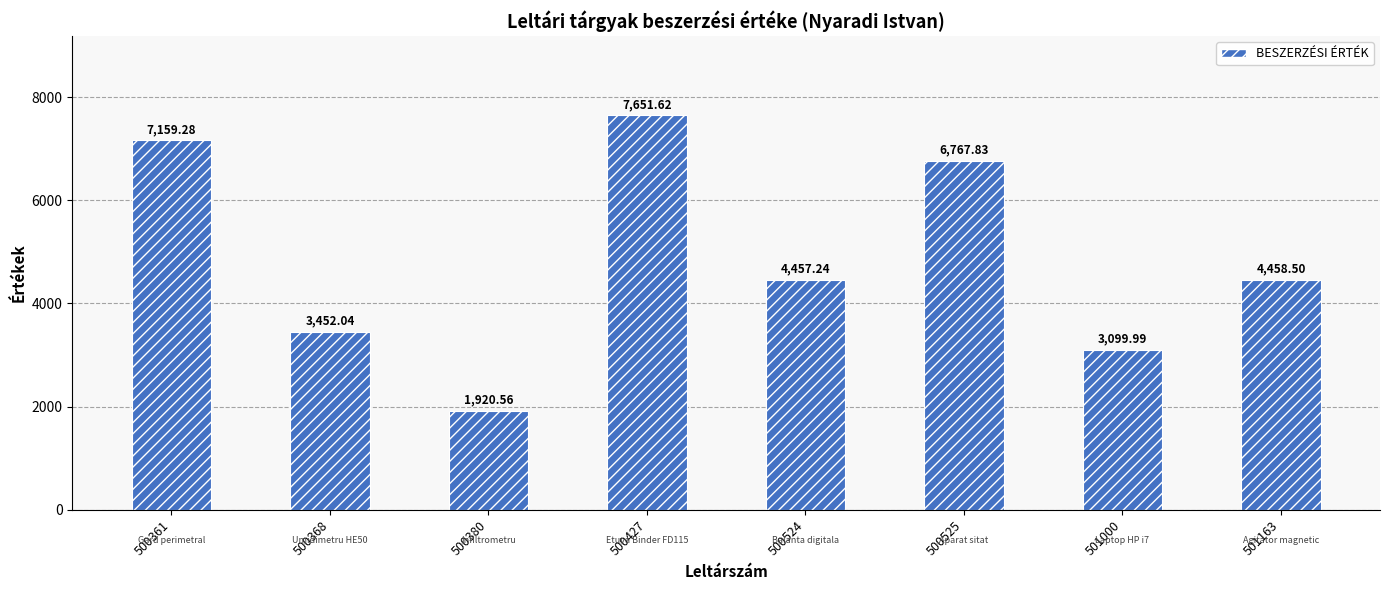

The chart shows a value of 4458.5 at 501163. True or false?

True